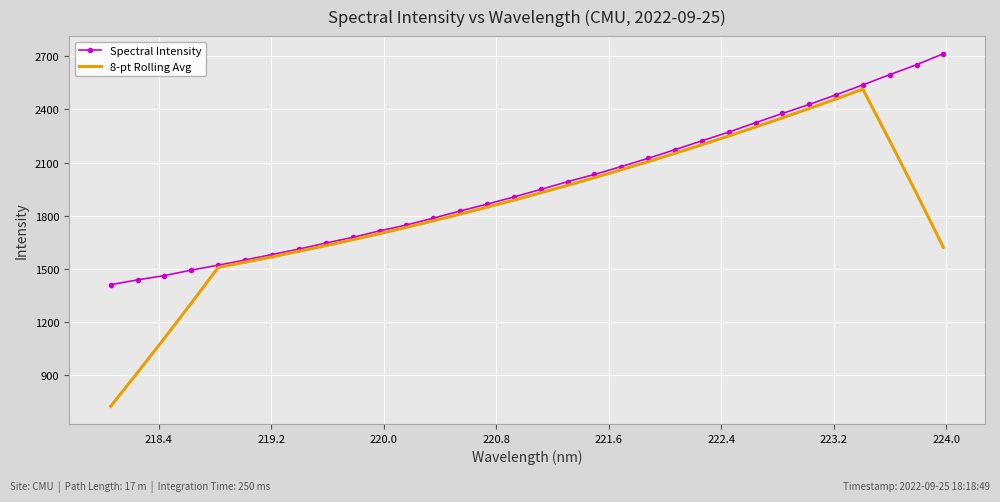

True or false: 8-pt Rolling Avg has more than 2 interior local peaks.

False